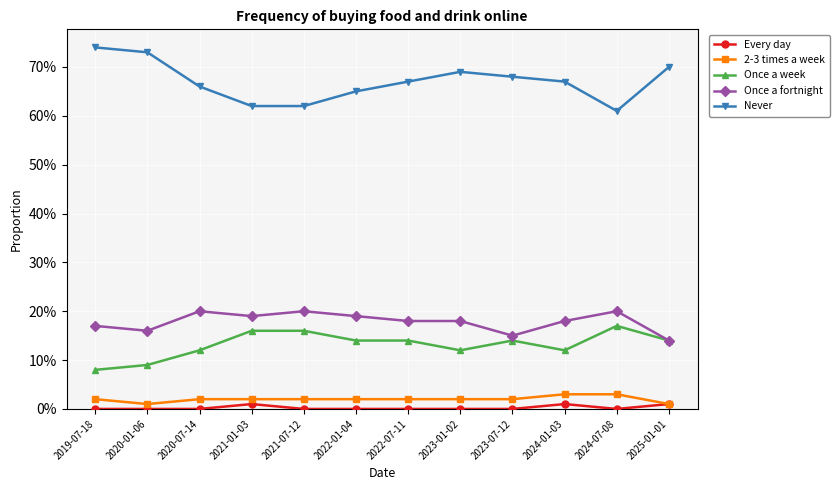

What are all the series names shown in the legend?

Every day, 2-3 times a week, Once a week, Once a fortnight, Never